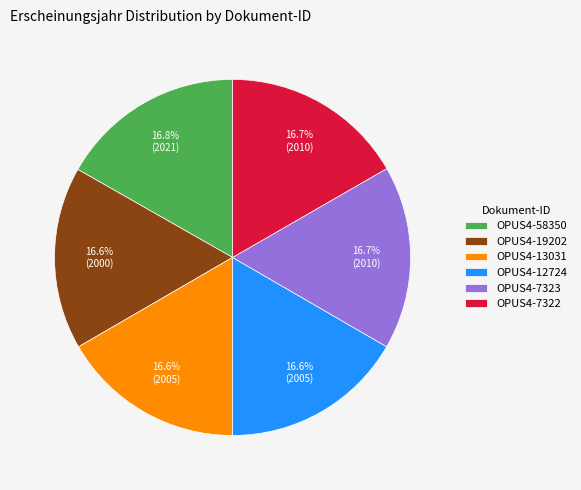

Combined, what portion of the pie is OPUS4-19202 and OPUS4-58350?

33.4%